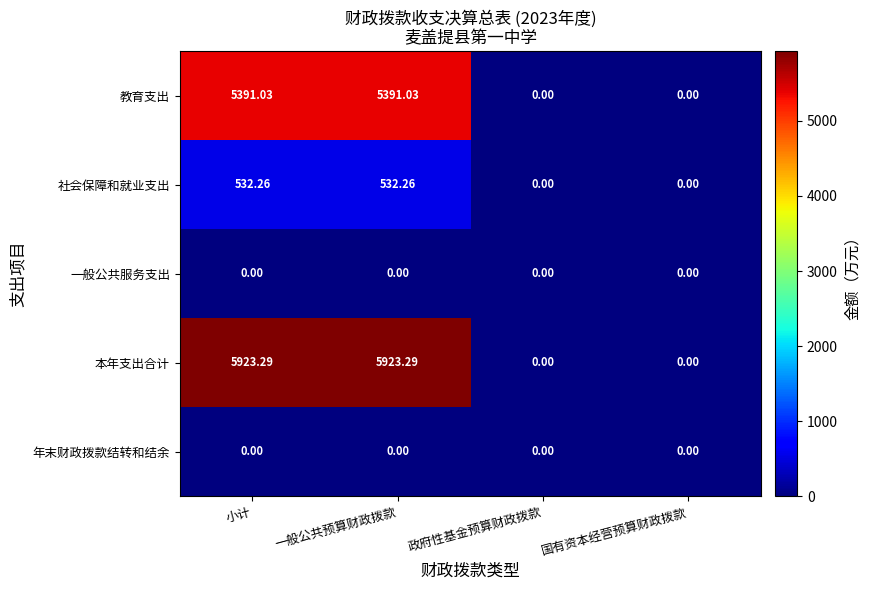

Which series changed the most between 一般公共预算财政拨款 and 政府性基金预算财政拨款?

本年支出合计